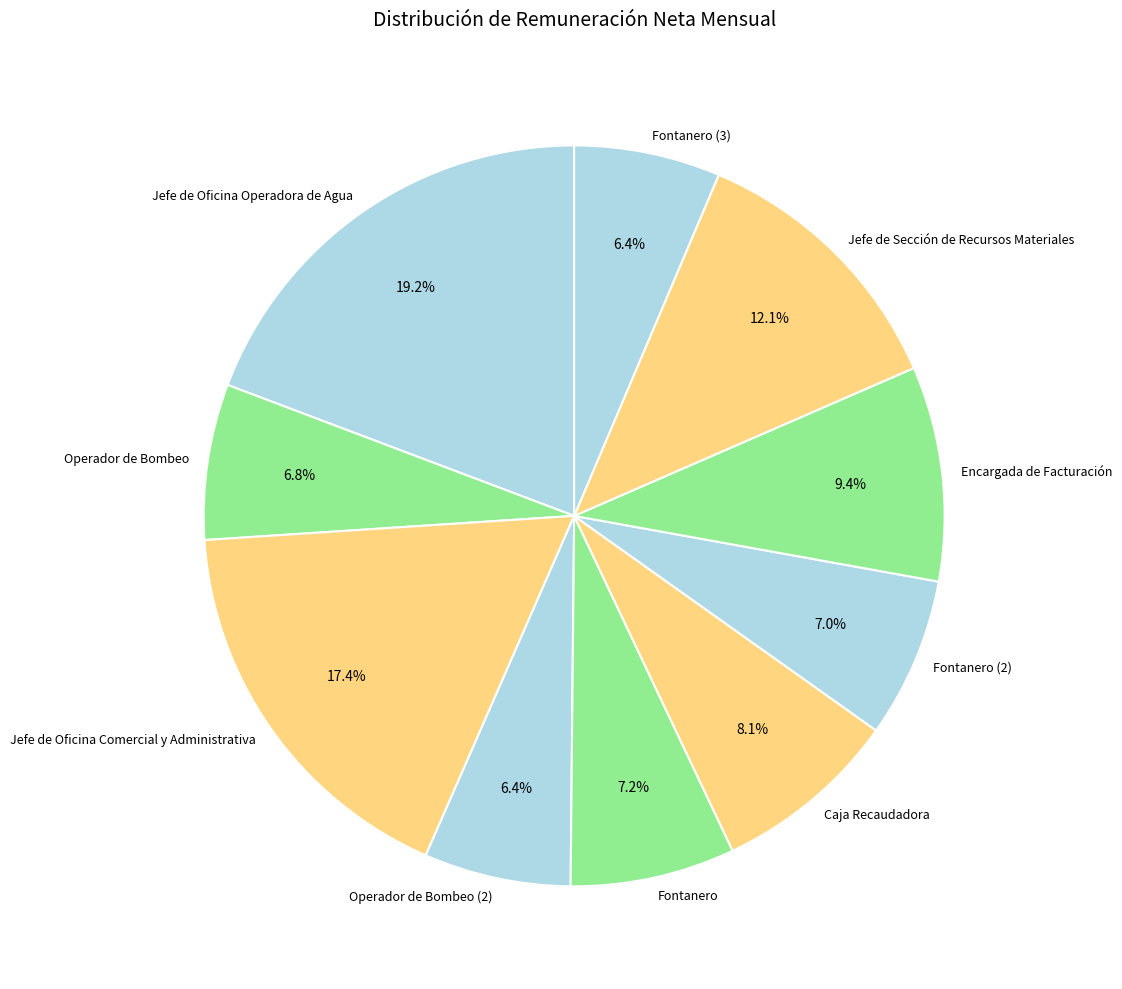

True or false: Jefe de Oficina Operadora de Agua accounts for 19% of the total.

True